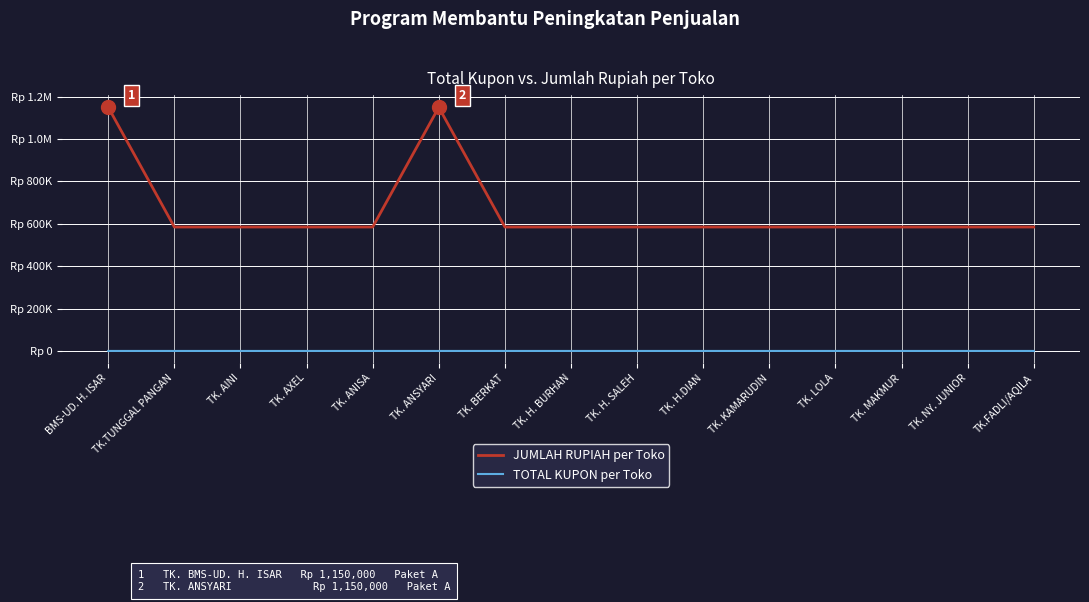

The TOTAL KUPON per Toko series shows 86 at TK. MAKMUR. True or false?

False